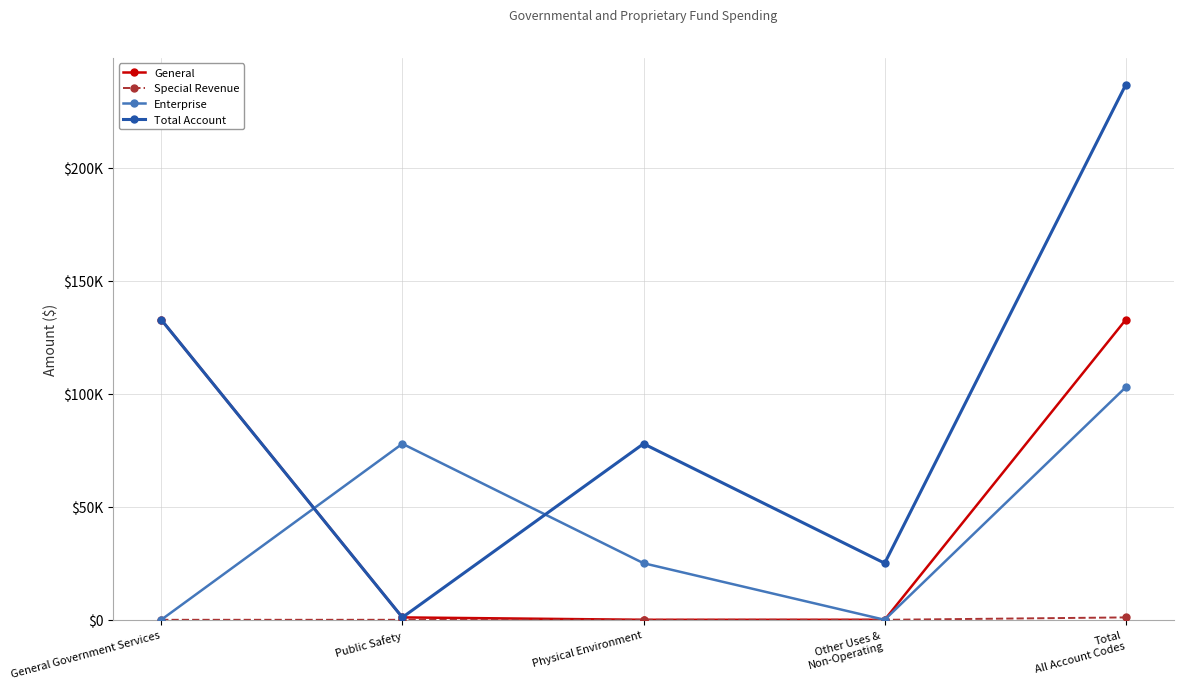

Does the chart have visible grid lines?

Yes